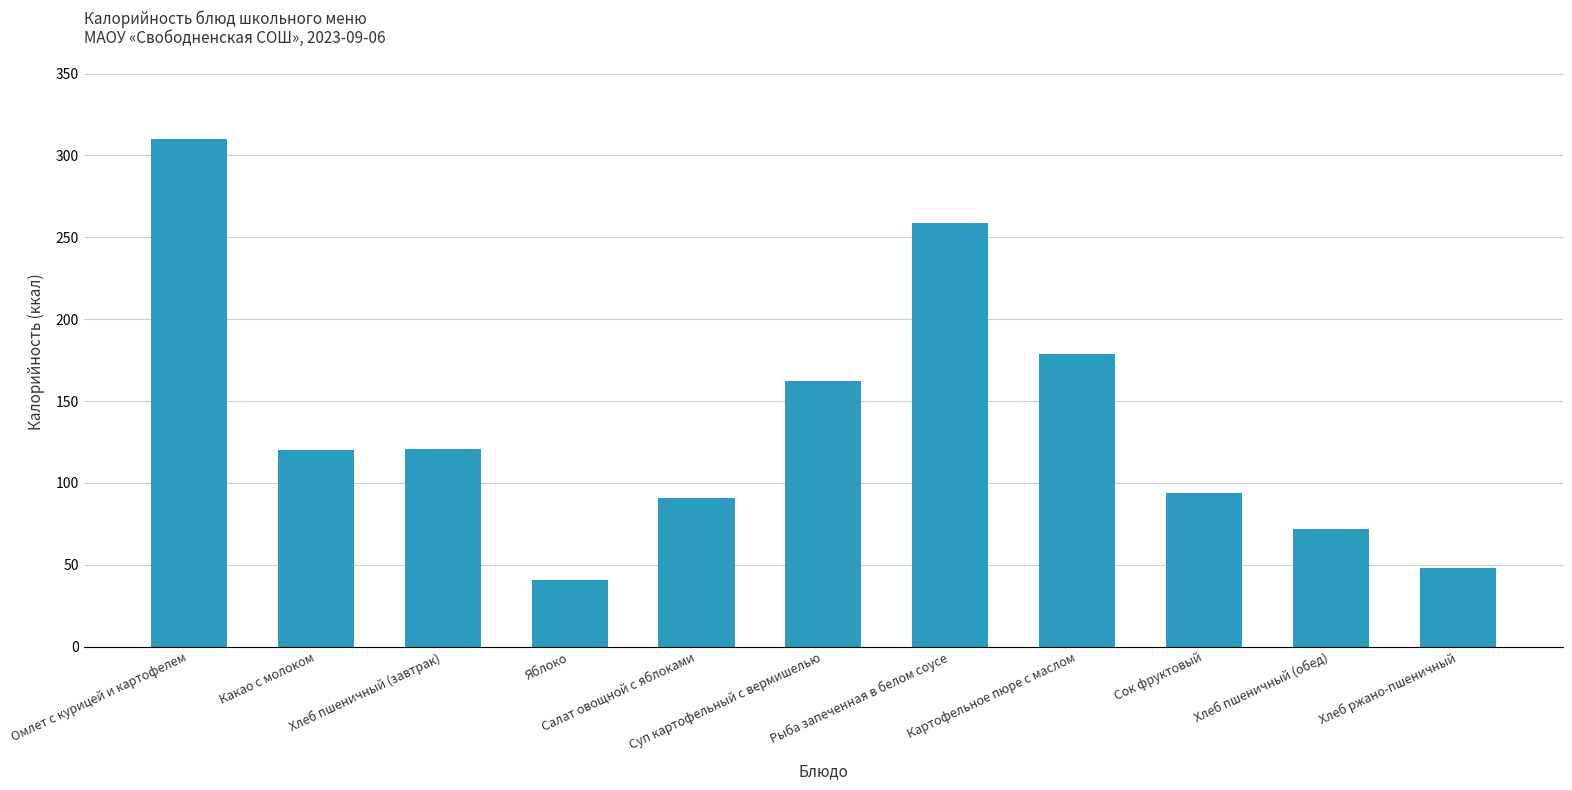

What position from the right is Хлеб пшеничный (обед)?

2